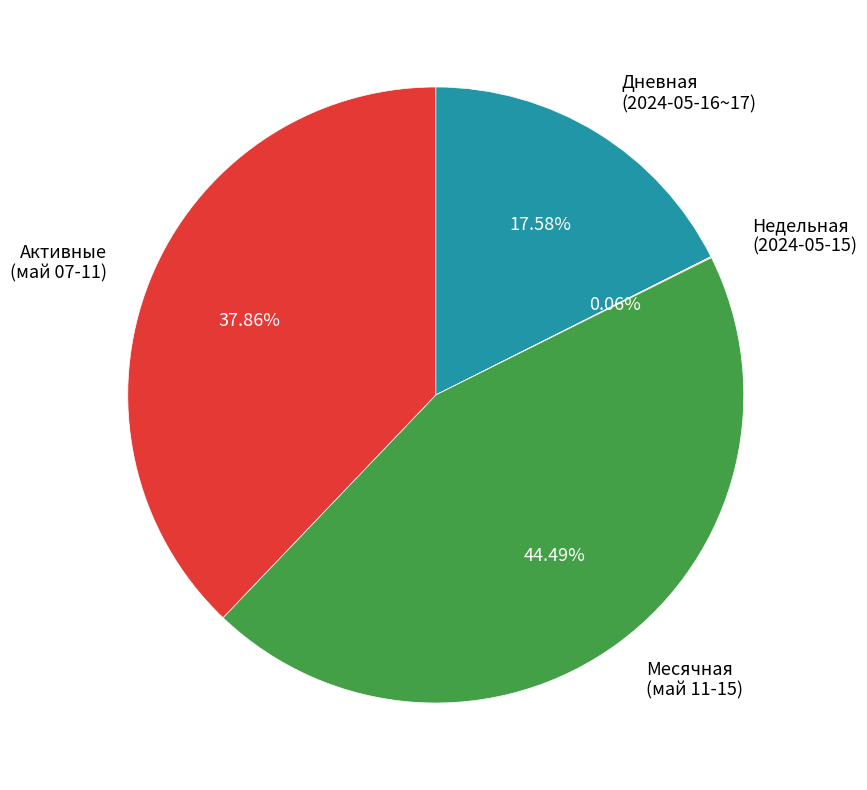

Do Месячная (май 11-15) and Дневная (2024-05-16~17) together represent more than half of the pie?

Yes